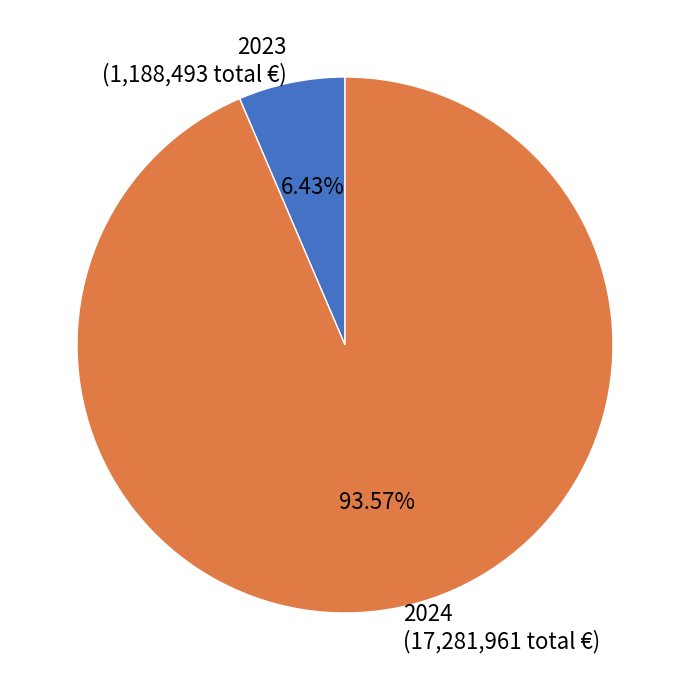

Rank the categories by value from lowest to highest.

2023, 2024